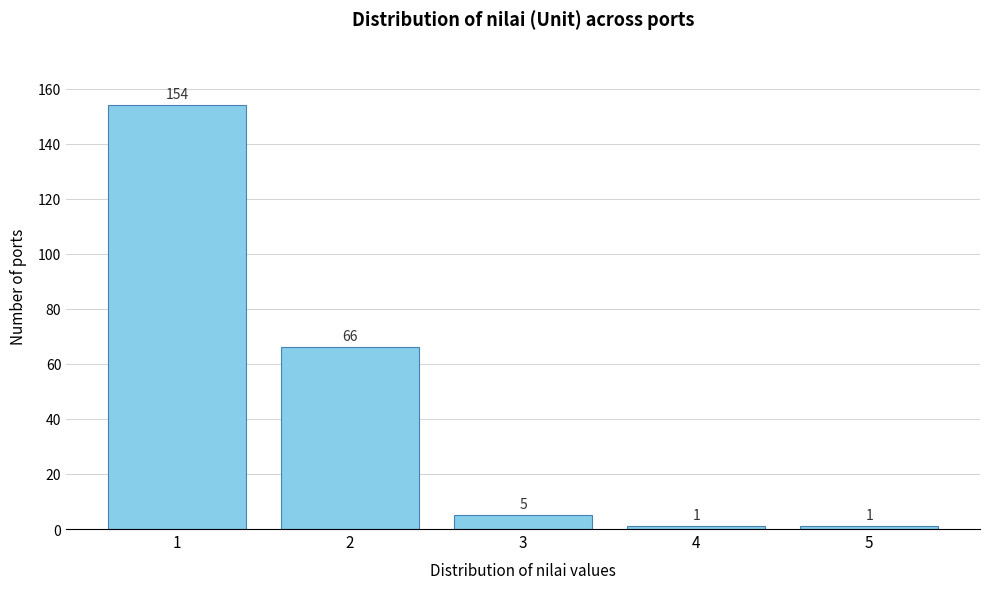

How tall is the bar that spans 4.5 to 5.5 on the x-axis?

1